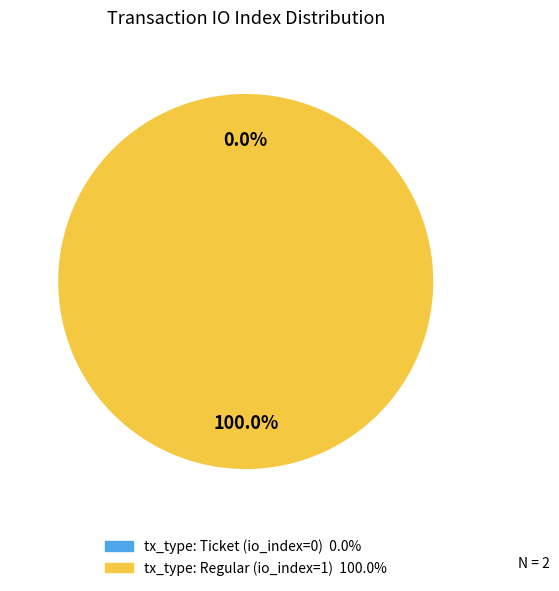

Which has a higher value, tx_type: Ticket (io_index=0) or tx_type: Regular (io_index=1)?

tx_type: Regular (io_index=1)